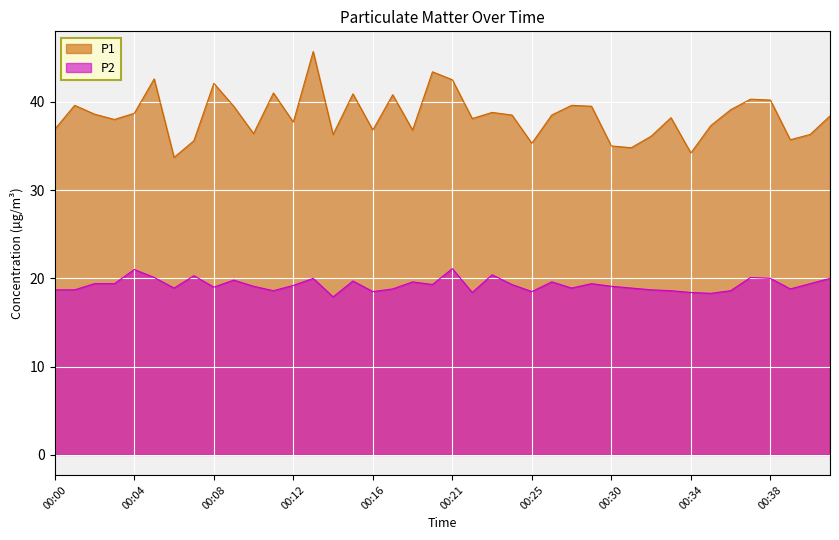

At which category is the sum across all series the highest?

00:13